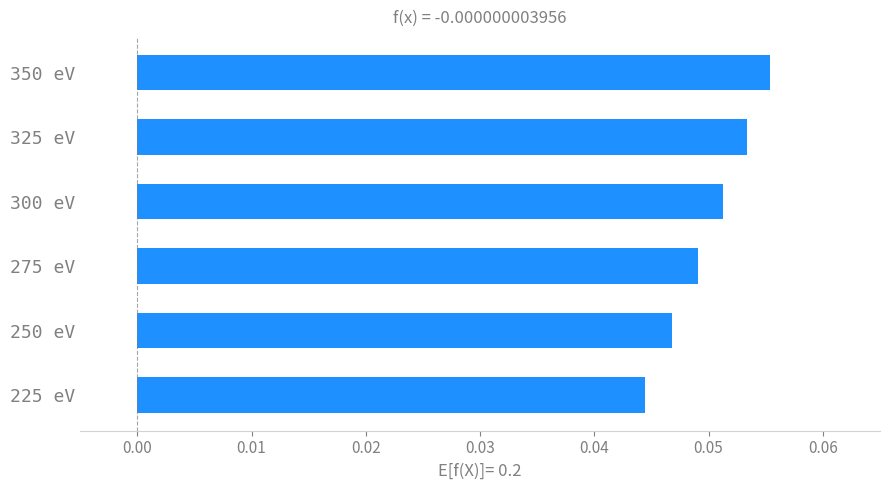

Rank the categories by value from highest to lowest.

350 eV, 325 eV, 300 eV, 275 eV, 250 eV, 225 eV